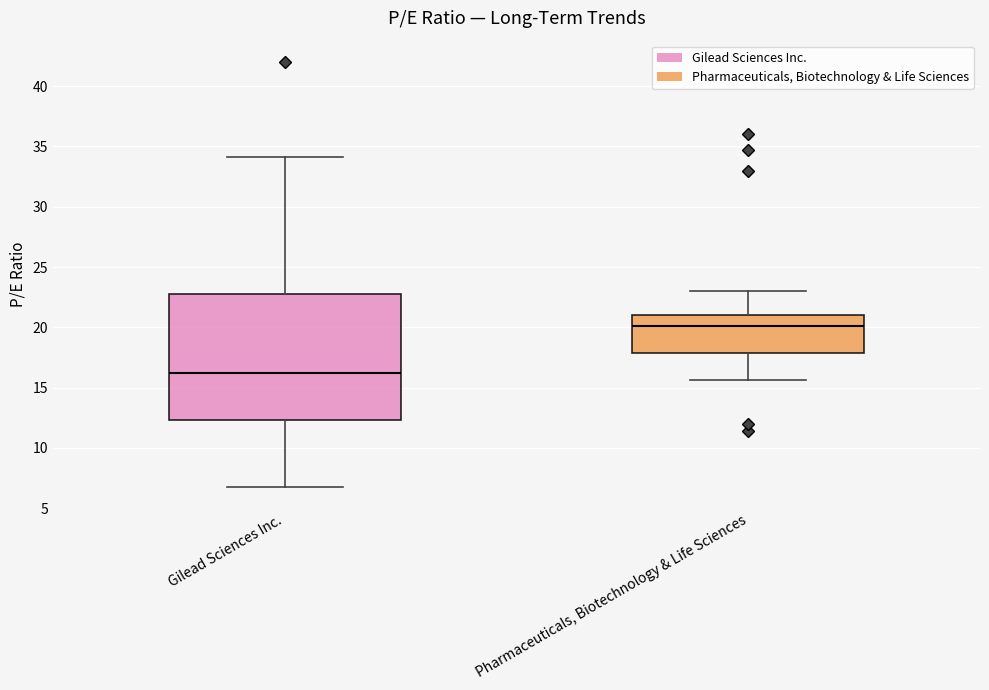

Which box is the tallest, from its lower edge to its upper edge?

Gilead Sciences Inc.